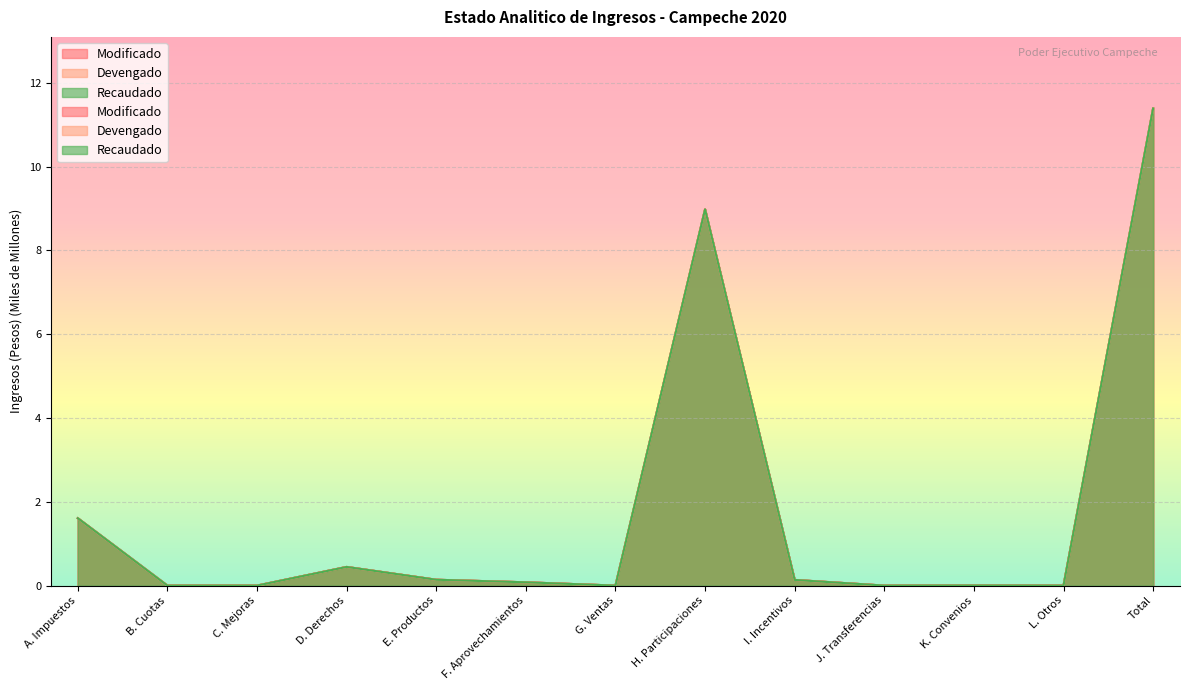

Where is Recaudado nearest to the value 5?

A. Impuestos